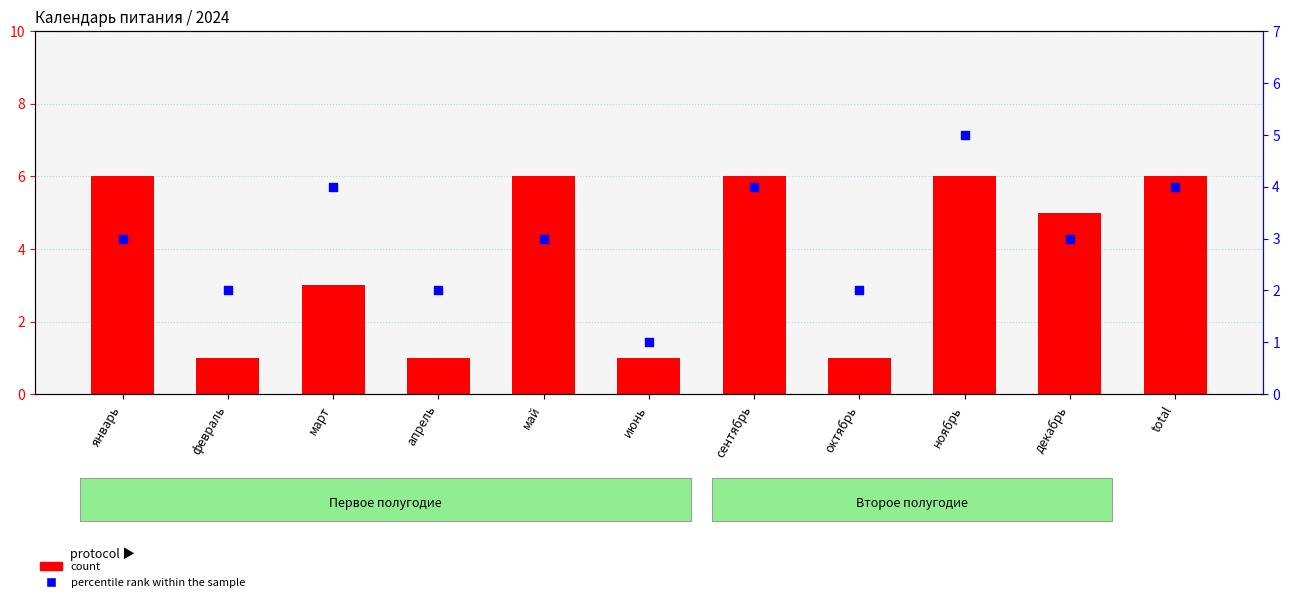

At how many categories does at least one series exceed 3?

7